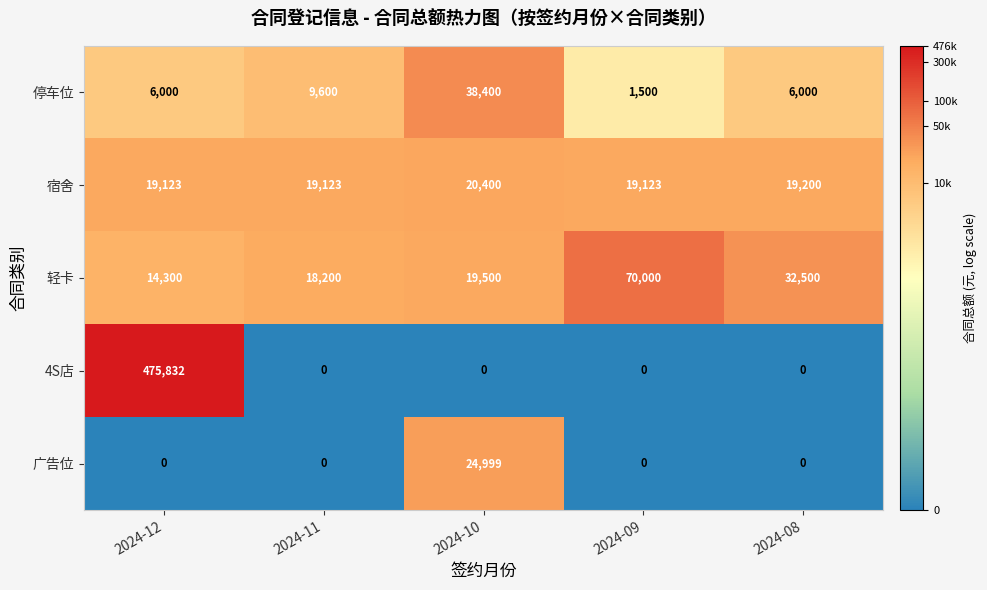

What is the maximum value shown in the chart?

475832